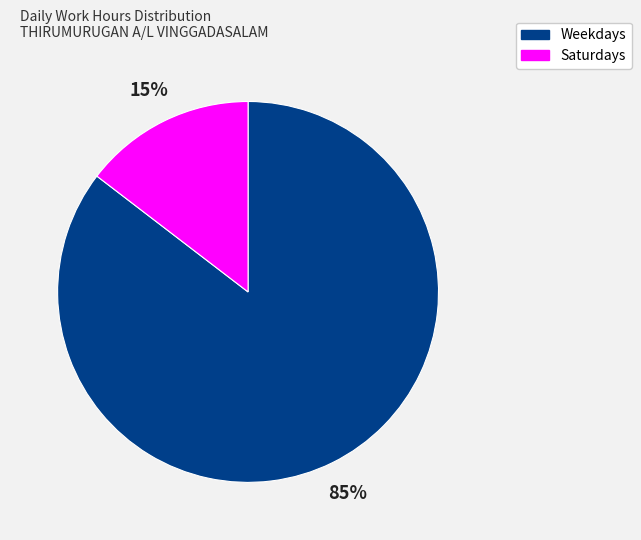

What percentage is the Saturdays slice, to the nearest percent?

15%